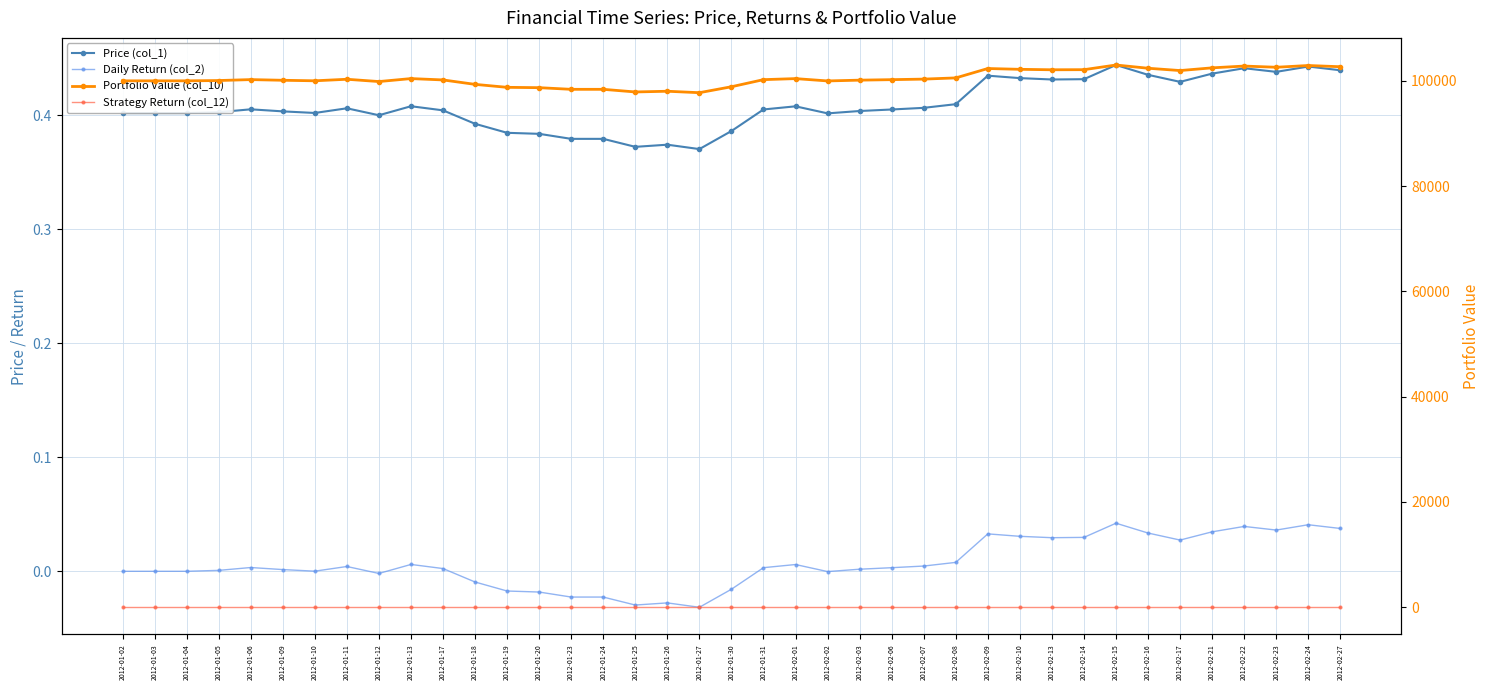

At which category does Daily Return (col_2) reach its first local valley?

2012-01-10